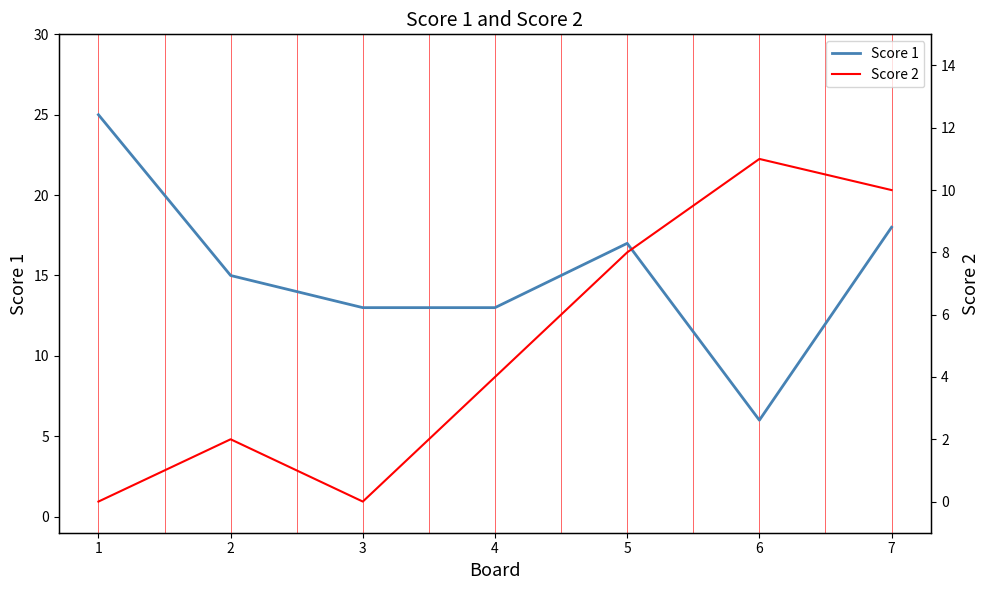

The value of Score 1 at 5 is 17. True or false?

True